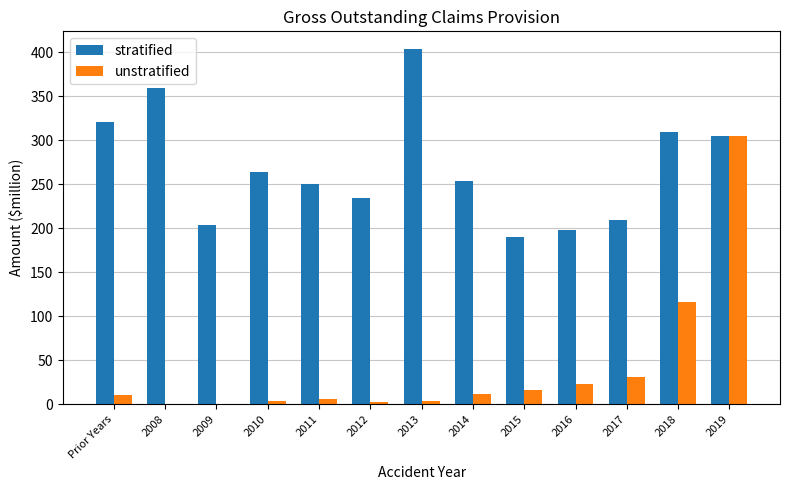

Count the number of data series in this chart.

2